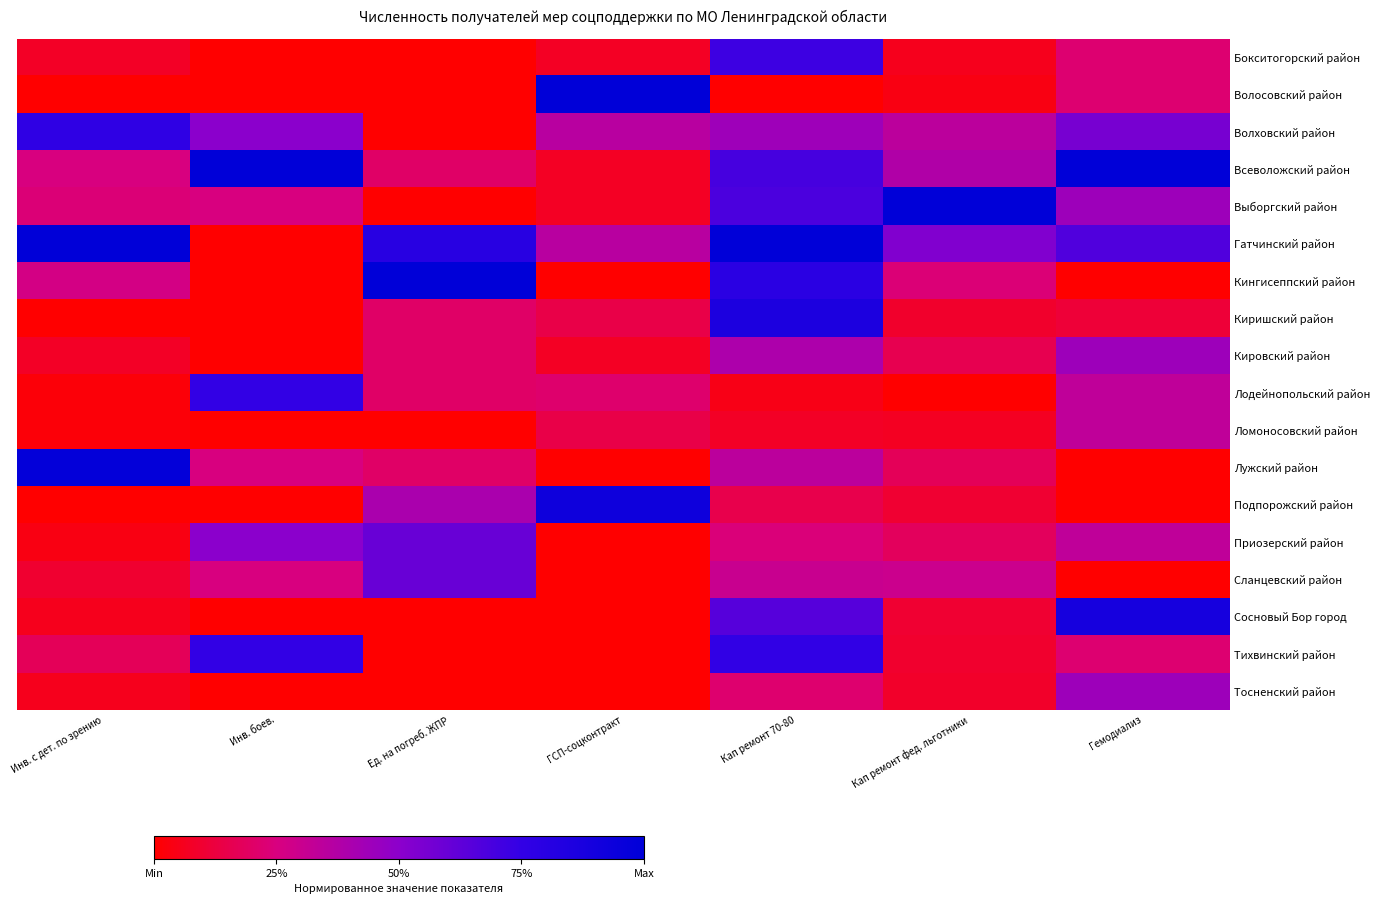

Reading left to right, what are all the values shown in this chart?

Бокситогорский район: Инв. с дет. по зрению=0.1	Инв. боев.=0.0	Ед. на погреб. ЖПР=0.0	ГСП-соцконтракт=0.1	Кап ремонт 70-80=0.7	Кап ремонт фед. льготники=0.1	Гемодиализ=0.2
Волосовский район: Инв. с дет. по зрению=0.0	Инв. боев.=0.0	Ед. на погреб. ЖПР=0.0	ГСП-соцконтракт=1.0	Кап ремонт 70-80=0.0	Кап ремонт фед. льготники=0.0	Гемодиализ=0.2
Волховский район: Инв. с дет. по зрению=0.8	Инв. боев.=0.5	Ед. на погреб. ЖПР=0.0	ГСП-соцконтракт=0.4	Кап ремонт 70-80=0.4	Кап ремонт фед. льготники=0.3	Гемодиализ=0.6
Всеволожский район: Инв. с дет. по зрению=0.2	Инв. боев.=1.0	Ед. на погреб. ЖПР=0.2	ГСП-соцконтракт=0.1	Кап ремонт 70-80=0.7	Кап ремонт фед. льготники=0.4	Гемодиализ=1.0
Выборгский район: Инв. с дет. по зрению=0.2	Инв. боев.=0.2	Ед. на погреб. ЖПР=0.0	ГСП-соцконтракт=0.1	Кап ремонт 70-80=0.7	Кап ремонт фед. льготники=1.0	Гемодиализ=0.4
Гатчинский район: Инв. с дет. по зрению=1.0	Инв. боев.=0.0	Ед. на погреб. ЖПР=0.8	ГСП-соцконтракт=0.4	Кап ремонт 70-80=1.0	Кап ремонт фед. льготники=0.5	Гемодиализ=0.7
Кингисеппский район: Инв. с дет. по зрению=0.3	Инв. боев.=0.0	Ед. на погреб. ЖПР=1.0	ГСП-соцконтракт=0.0	Кап ремонт 70-80=0.8	Кап ремонт фед. льготники=0.2	Гемодиализ=0.0
Киришский район: Инв. с дет. по зрению=0.0	Инв. боев.=0.0	Ед. на погреб. ЖПР=0.2	ГСП-соцконтракт=0.1	Кап ремонт 70-80=0.9	Кап ремонт фед. льготники=0.1	Гемодиализ=0.1
Кировский район: Инв. с дет. по зрению=0.1	Инв. боев.=0.0	Ед. на погреб. ЖПР=0.2	ГСП-соцконтракт=0.1	Кап ремонт 70-80=0.4	Кап ремонт фед. льготники=0.2	Гемодиализ=0.4
Лодейнопольский район: Инв. с дет. по зрению=0.0	Инв. боев.=0.8	Ед. на погреб. ЖПР=0.2	ГСП-соцконтракт=0.2	Кап ремонт 70-80=0.0	Кап ремонт фед. льготники=0.0	Гемодиализ=0.3
Ломоносовский район: Инв. с дет. по зрению=0.0	Инв. боев.=0.0	Ед. на погреб. ЖПР=0.0	ГСП-соцконтракт=0.1	Кап ремонт 70-80=0.1	Кап ремонт фед. льготники=0.1	Гемодиализ=0.3
Лужский район: Инв. с дет. по зрению=1.0	Инв. боев.=0.2	Ед. на погреб. ЖПР=0.2	ГСП-соцконтракт=0.0	Кап ремонт 70-80=0.3	Кап ремонт фед. льготники=0.2	Гемодиализ=0.0
Подпорожский район: Инв. с дет. по зрению=0.0	Инв. боев.=0.0	Ед. на погреб. ЖПР=0.4	ГСП-соцконтракт=0.9	Кап ремонт 70-80=0.1	Кап ремонт фед. льготники=0.1	Гемодиализ=0.0
Приозерский район: Инв. с дет. по зрению=0.0	Инв. боев.=0.5	Ед. на погреб. ЖПР=0.6	ГСП-соцконтракт=0.0	Кап ремонт 70-80=0.2	Кап ремонт фед. льготники=0.2	Гемодиализ=0.3
Сланцевский район: Инв. с дет. по зрению=0.1	Инв. боев.=0.2	Ед. на погреб. ЖПР=0.6	ГСП-соцконтракт=0.0	Кап ремонт 70-80=0.3	Кап ремонт фед. льготники=0.3	Гемодиализ=0.0
Сосновый Бор город: Инв. с дет. по зрению=0.1	Инв. боев.=0.0	Ед. на погреб. ЖПР=0.0	ГСП-соцконтракт=0.0	Кап ремонт 70-80=0.6	Кап ремонт фед. льготники=0.1	Гемодиализ=0.9
Тихвинский район: Инв. с дет. по зрению=0.2	Инв. боев.=0.8	Ед. на погреб. ЖПР=0.0	ГСП-соцконтракт=0.0	Кап ремонт 70-80=0.8	Кап ремонт фед. льготники=0.1	Гемодиализ=0.2
Тосненский район: Инв. с дет. по зрению=0.1	Инв. боев.=0.0	Ед. на погреб. ЖПР=0.0	ГСП-соцконтракт=0.0	Кап ремонт 70-80=0.2	Кап ремонт фед. льготники=0.1	Гемодиализ=0.4